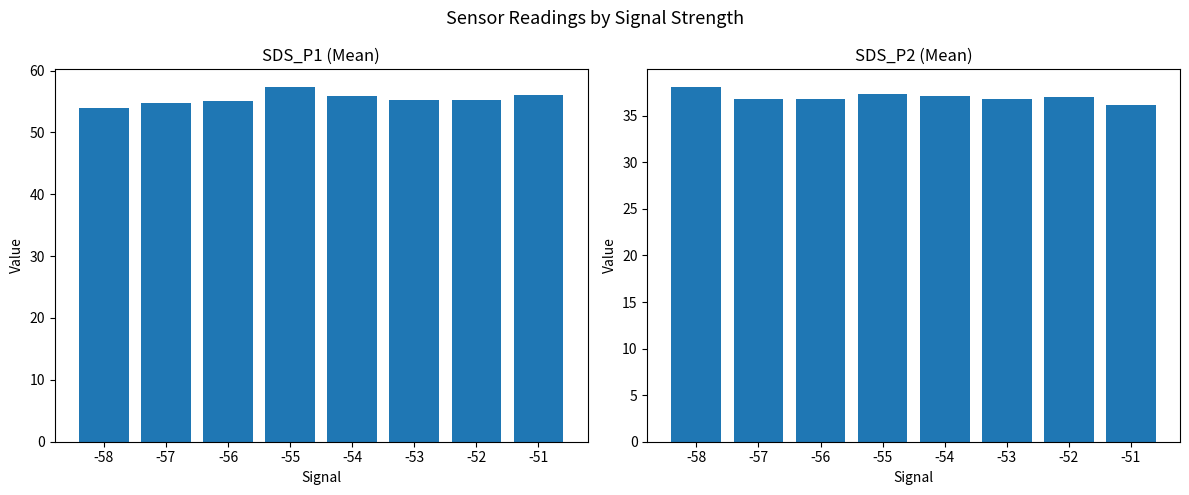

At -55, list the series in order from smallest to largest.

SDS_P2, SDS_P1